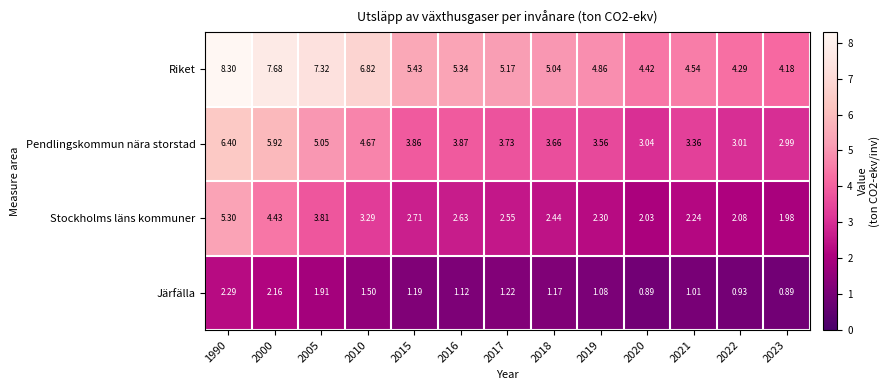

Which series has the largest range (max minus min)?

Riket